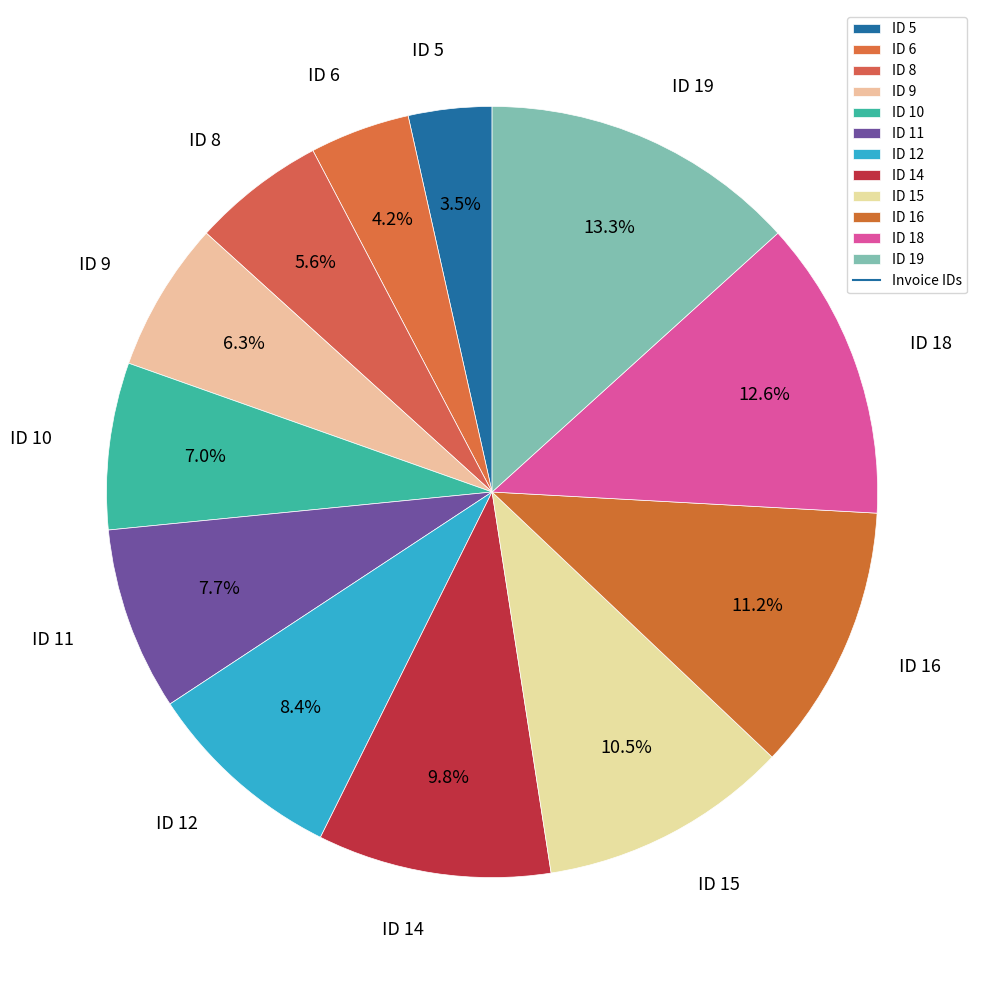

True or false: ID 11 accounts for 1% of the total.

False